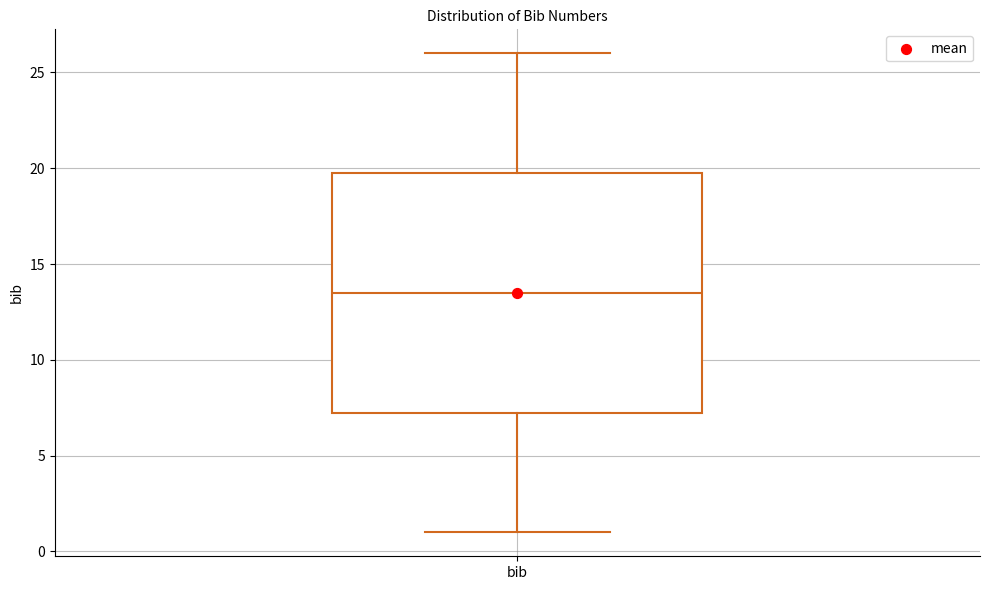

Transcribe this box plot: give where the median line is, the range the box spans, and where the two whiskers end, as read against the y-axis. The values are not printed on the chart, so give them approximately, as read against the axis.

median 13.5, box 7.5 to 20.0, whiskers 1.0 to 26.0